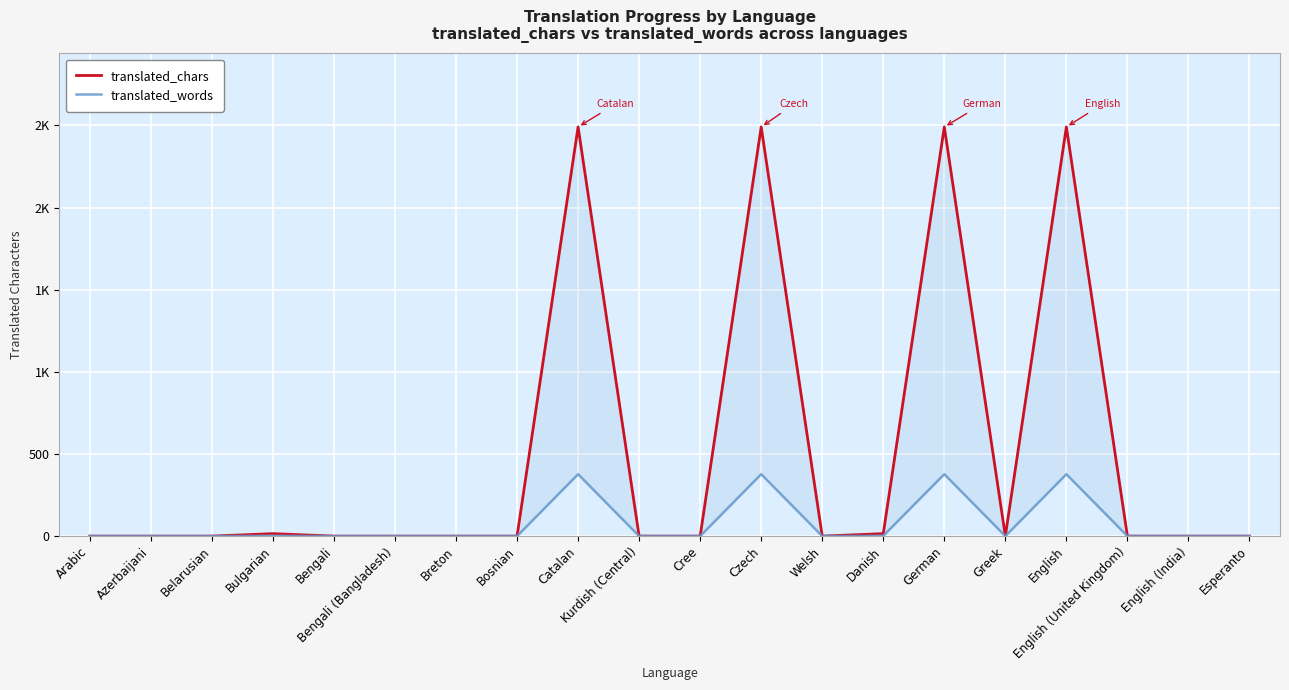

Which category has the lowest value in the translated_chars series?

Arabic